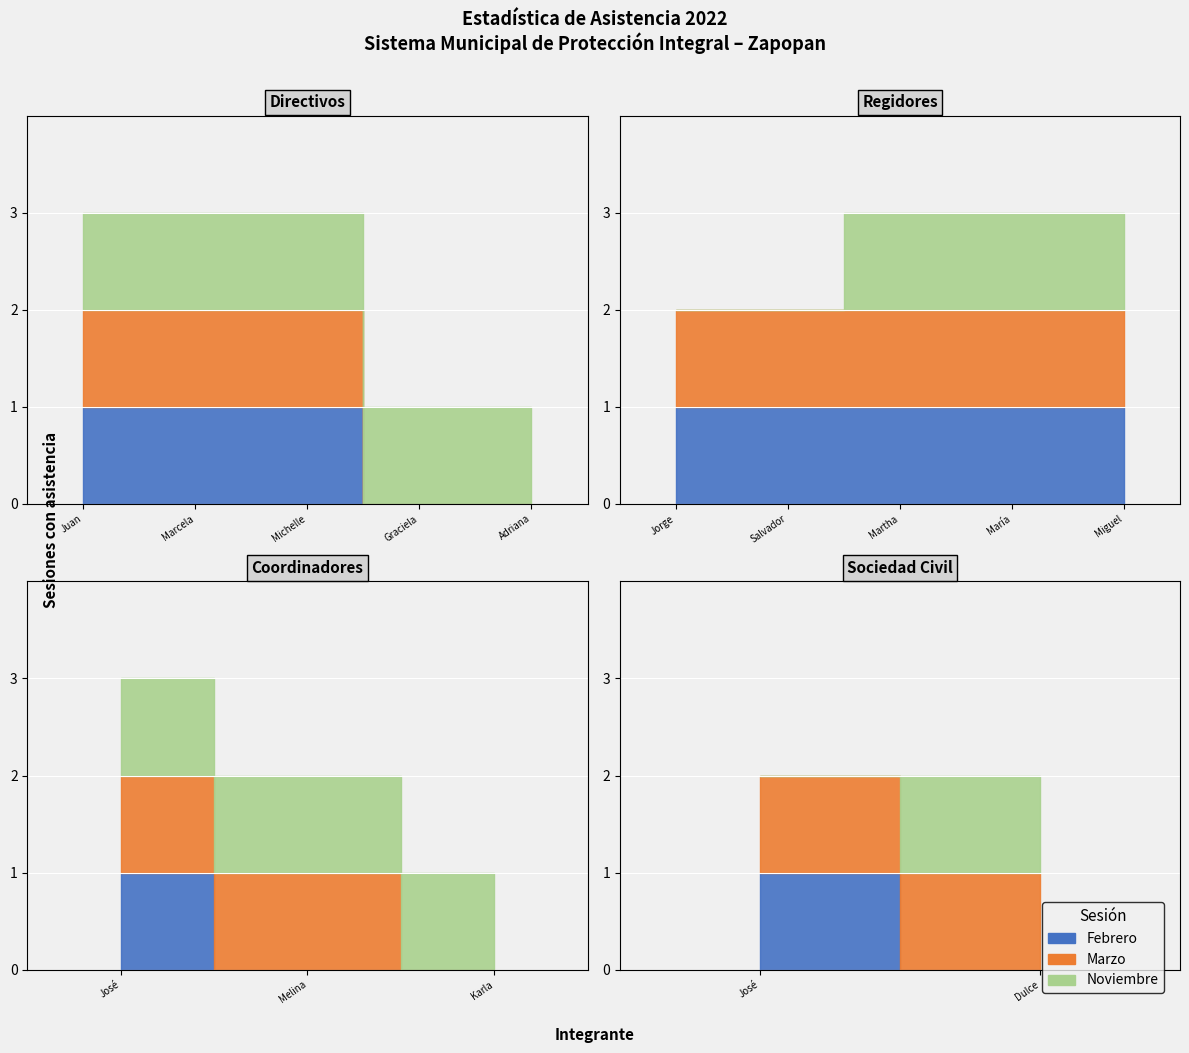

Where is Total nearest to the value 2?

5